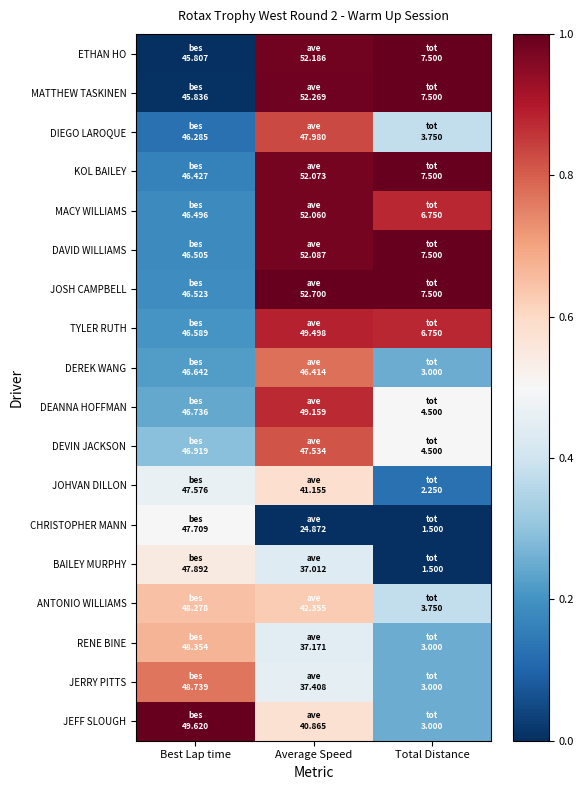

Which category has the lowest value across all series?

Best Lap time